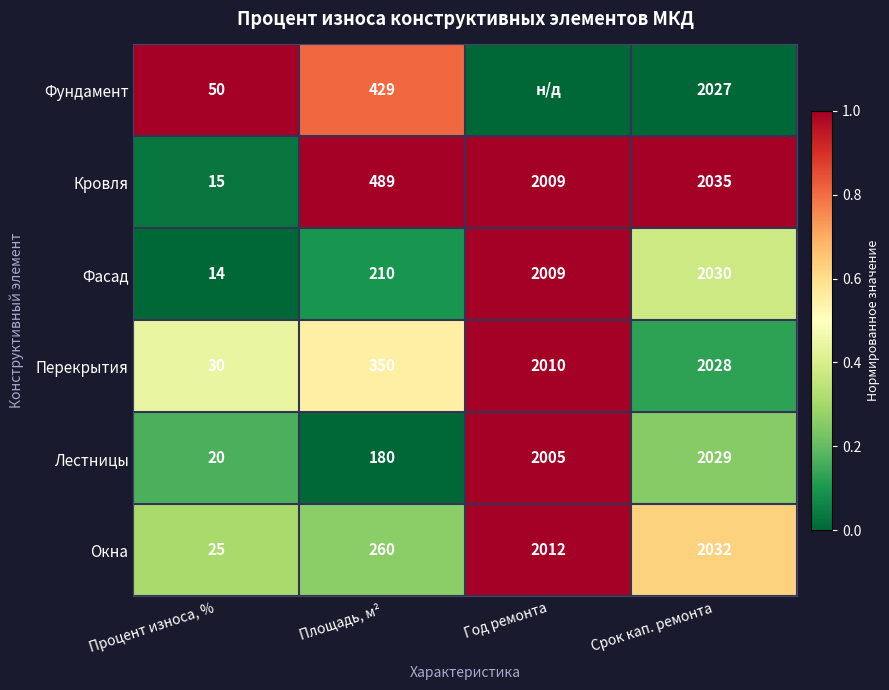

Is it true that Лестницы equals 0.3 at Процент износа, %?

False